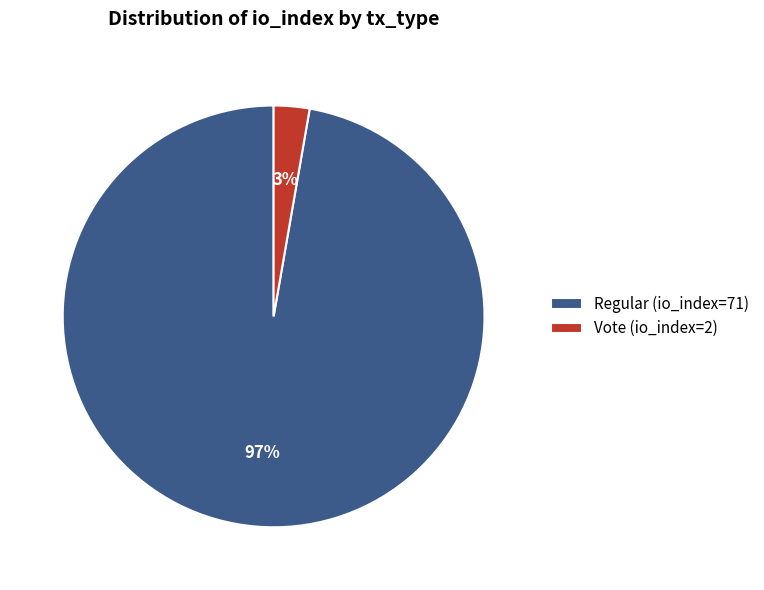

Combined, do Regular (io_index=71) and Vote (io_index=2) account for over 50%?

Yes